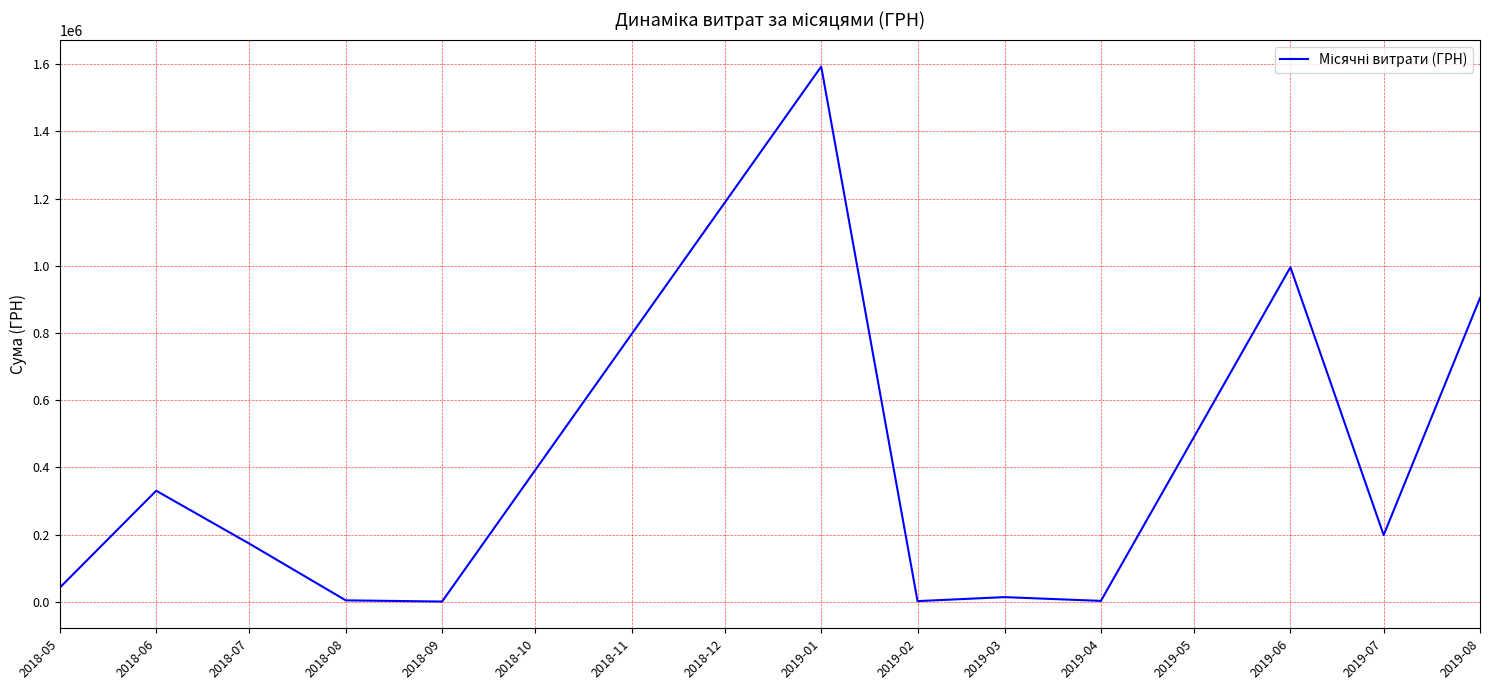

What is the change in value from 2019-01 to 2019-07?

-1393924.3